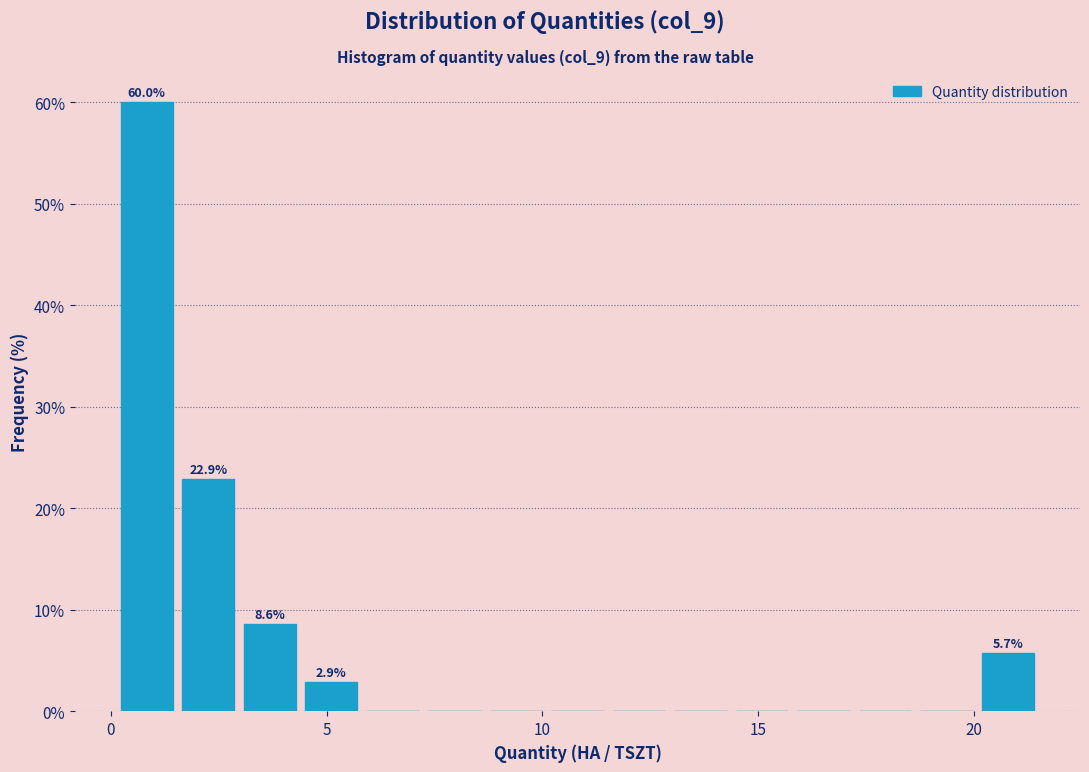

Read against the x-axis, roughly where is the centre of the tallest bar?

1.0